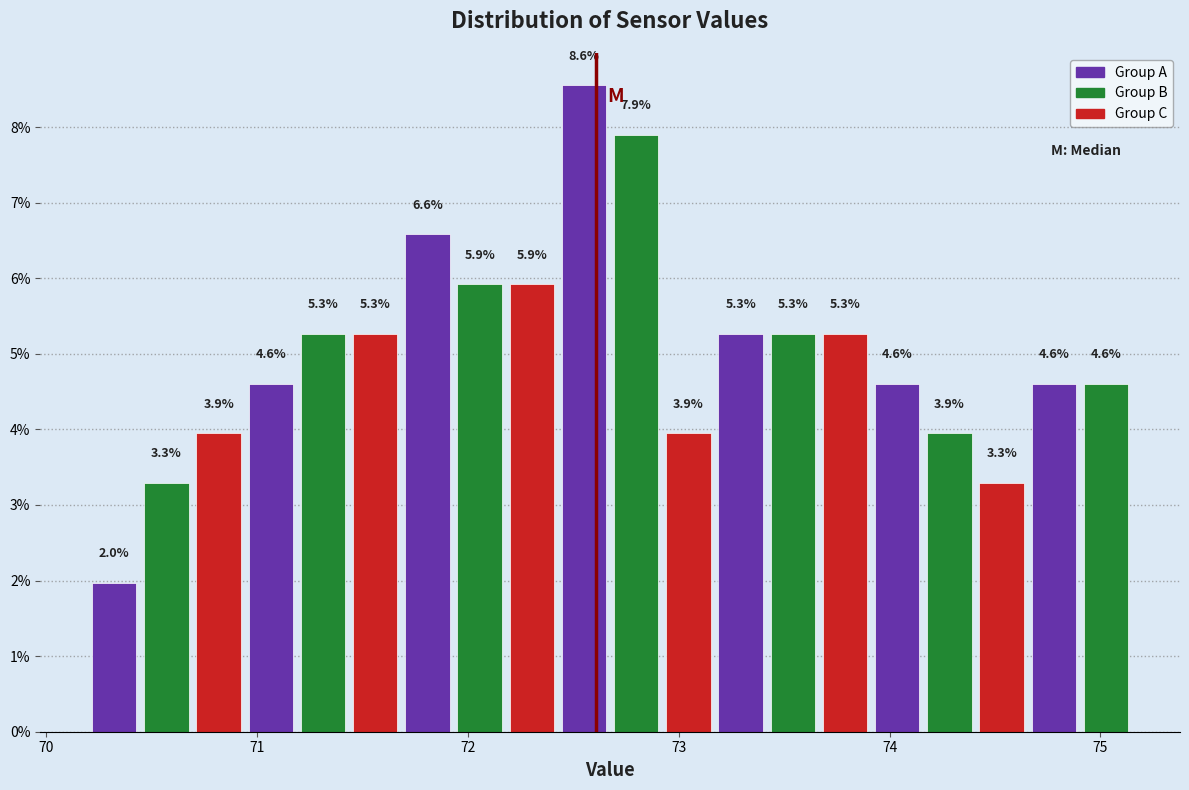

Around what value on the x-axis is the tallest bar? Give the approximate position of its centre, as read against the axis.

72.6